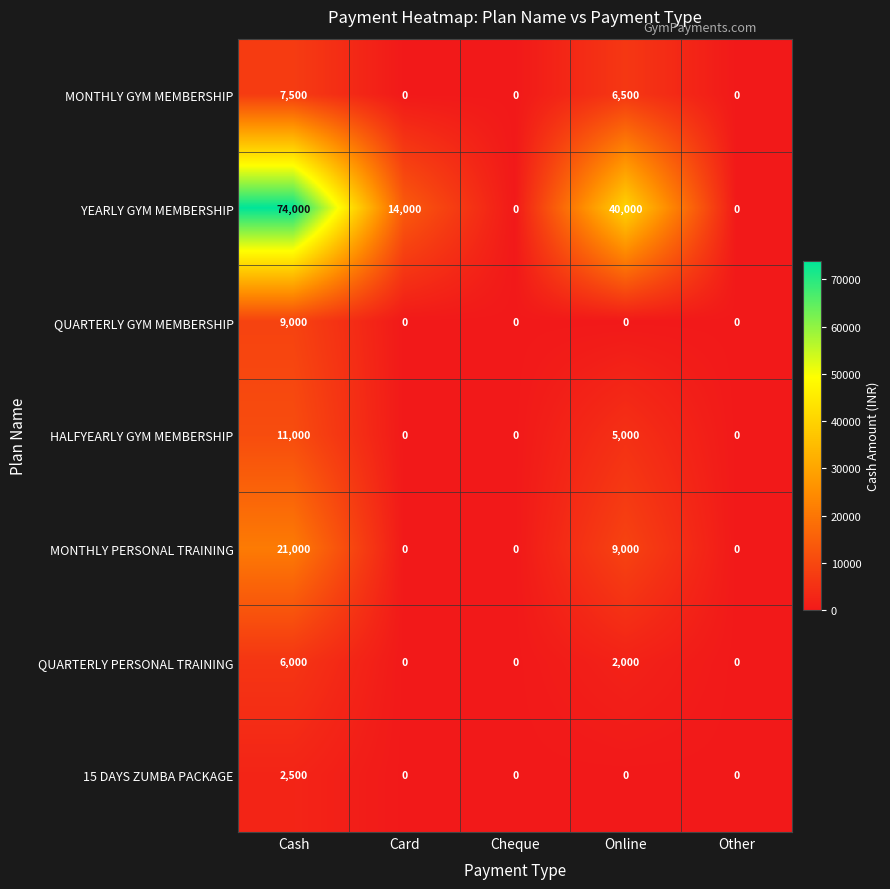

What is the average value of the MONTHLY PERSONAL TRAINING series?

6000